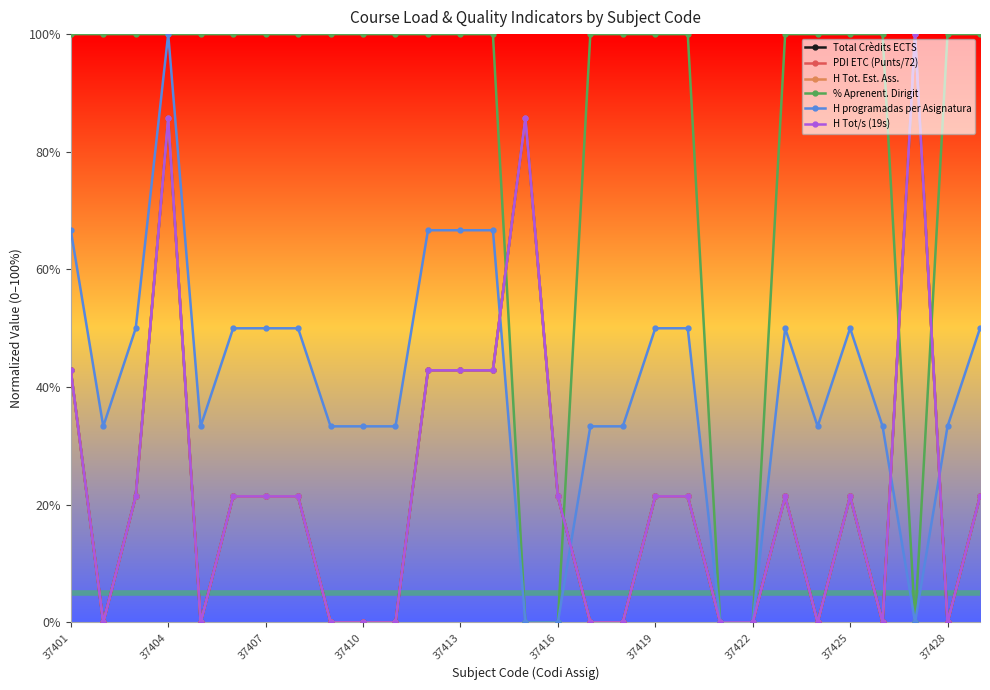

Is this an area chart (filled region under the line)?

No